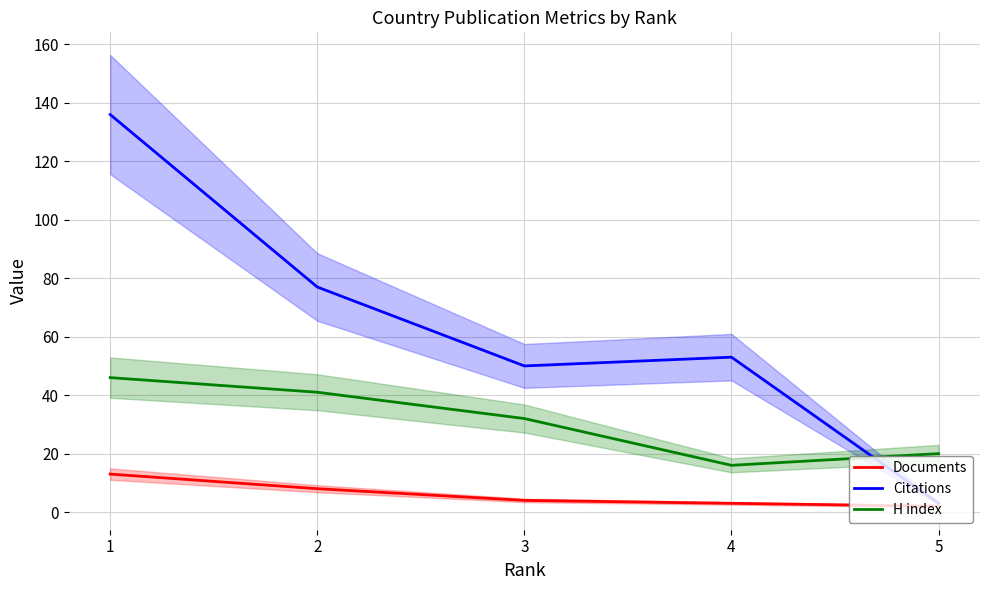

How many values in the Citations series are below 53?

2